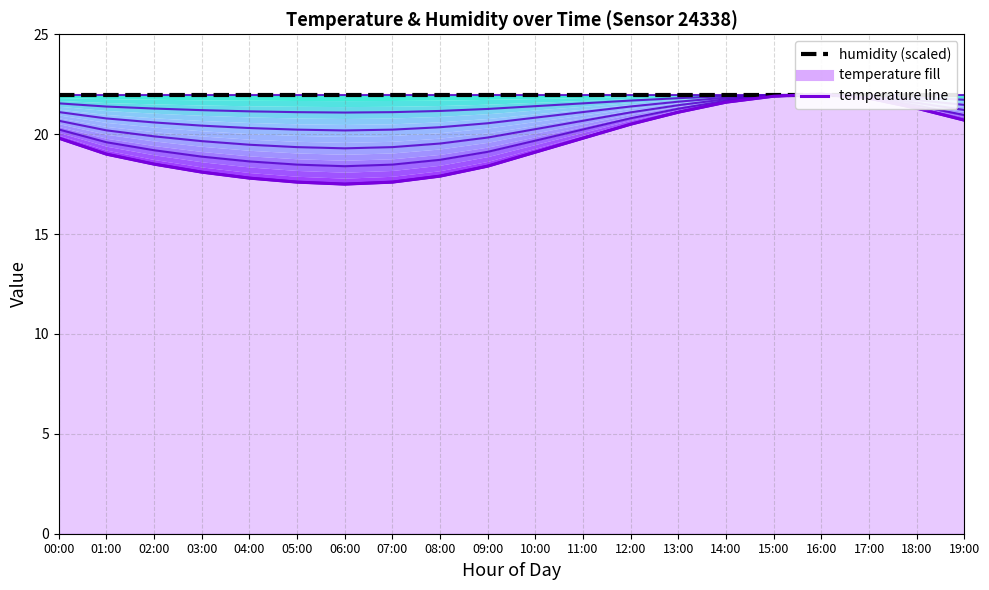

True or false: humidity (scaled) has a value of 22.0 at 13:00.

True